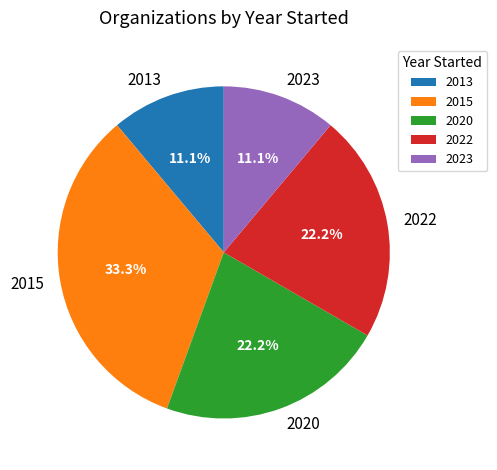

Which slice is the largest?

2015